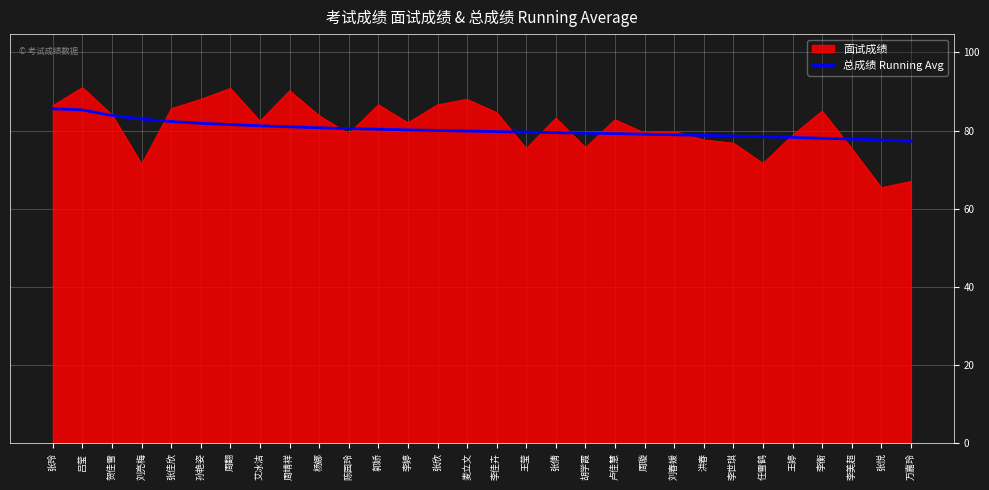

Rank the series by their maximum value, from highest to lowest.

面试成绩, 总成绩 Running Avg